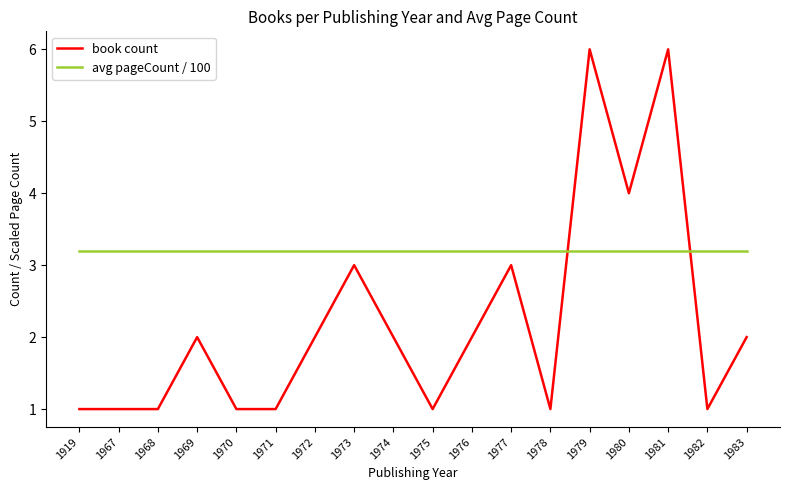

What is the average value of the book count series?

2.2